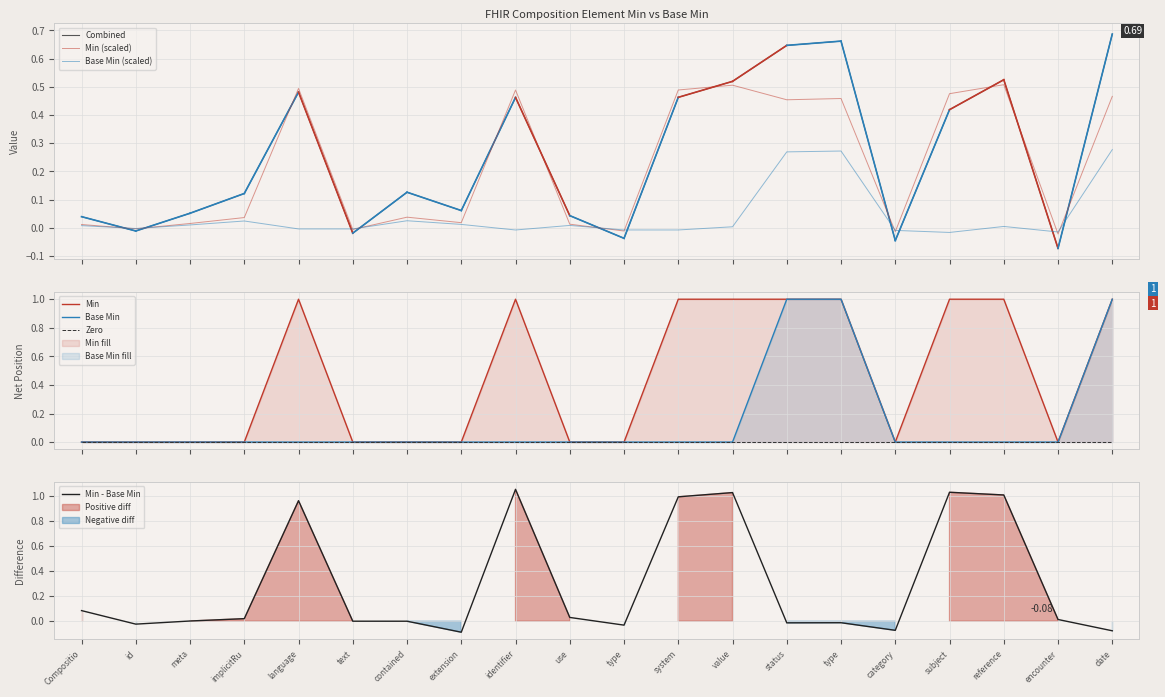

Where is Min nearest to the value 0?

Compositio